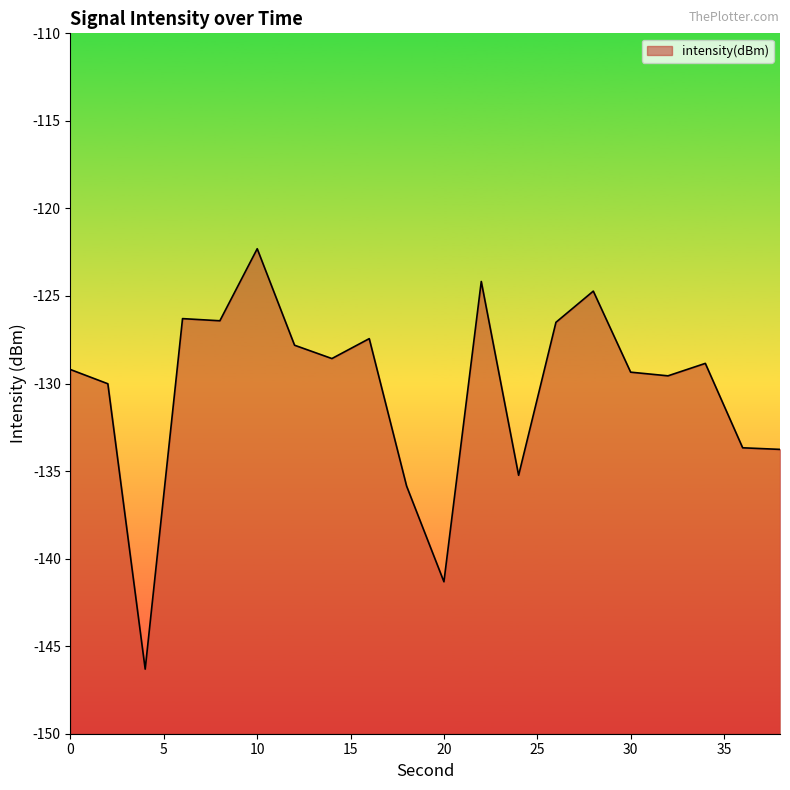

Read the value at 6.

-126.3